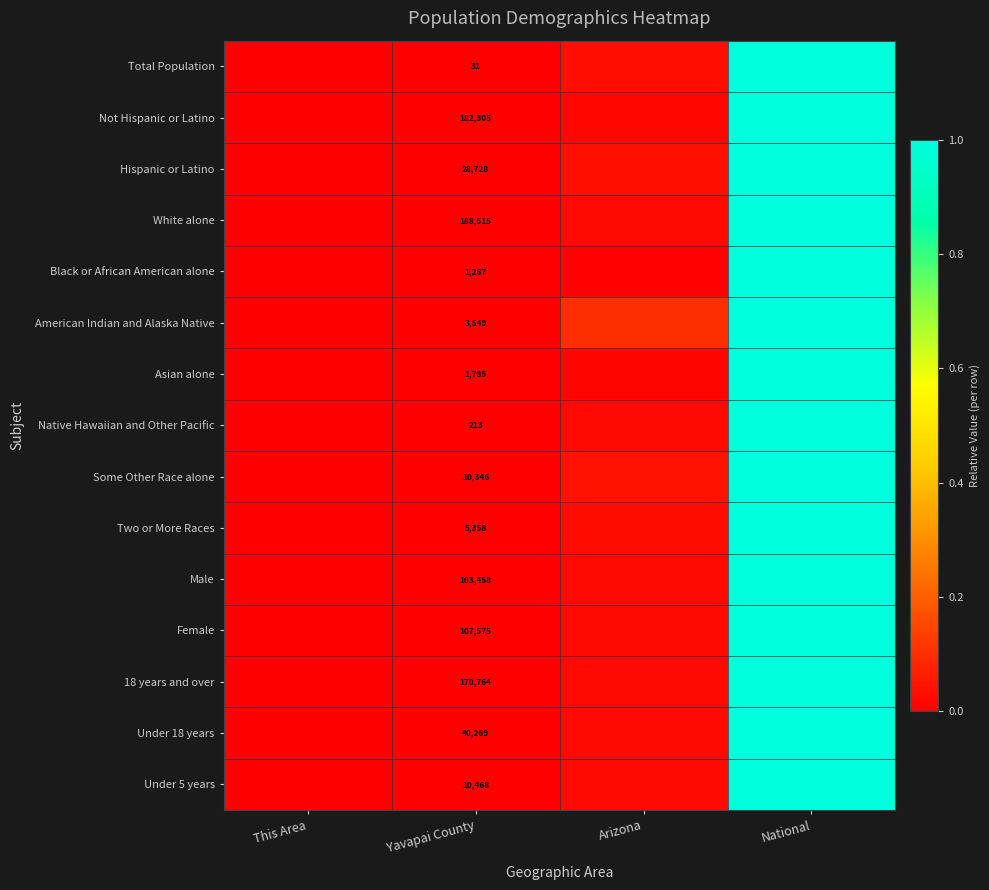

What is the difference between the maximum and minimum values in the Female series?

1.0